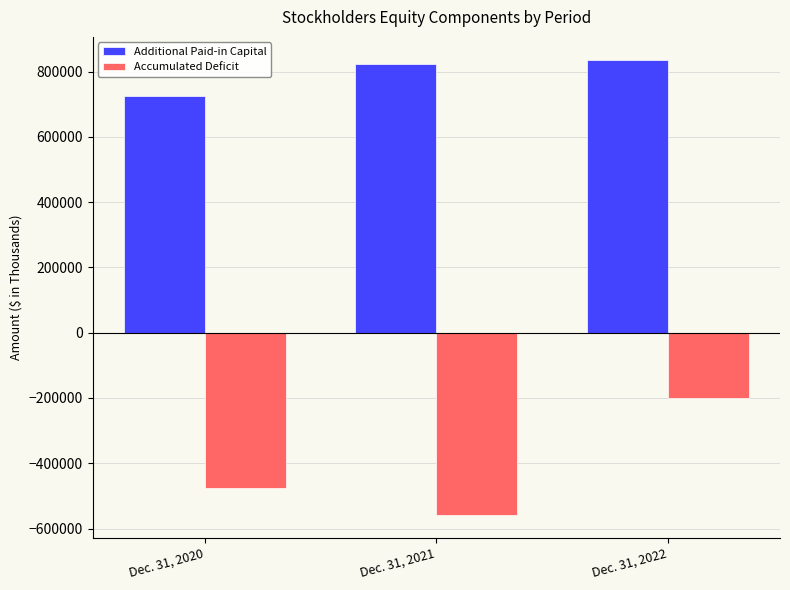

List the labels in order of Additional Paid-in Capital value, smallest first.

Dec. 31, 2020, Dec. 31, 2021, Dec. 31, 2022